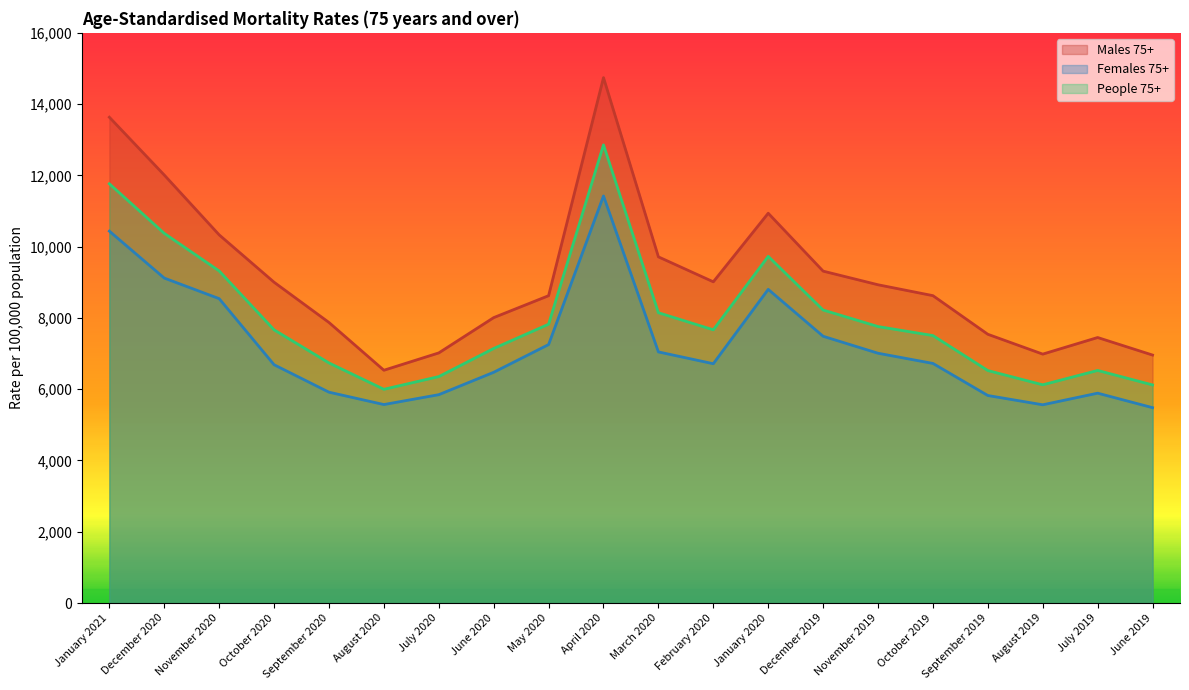

The value of People 75+ at December 2020 is 10373.6. True or false?

True